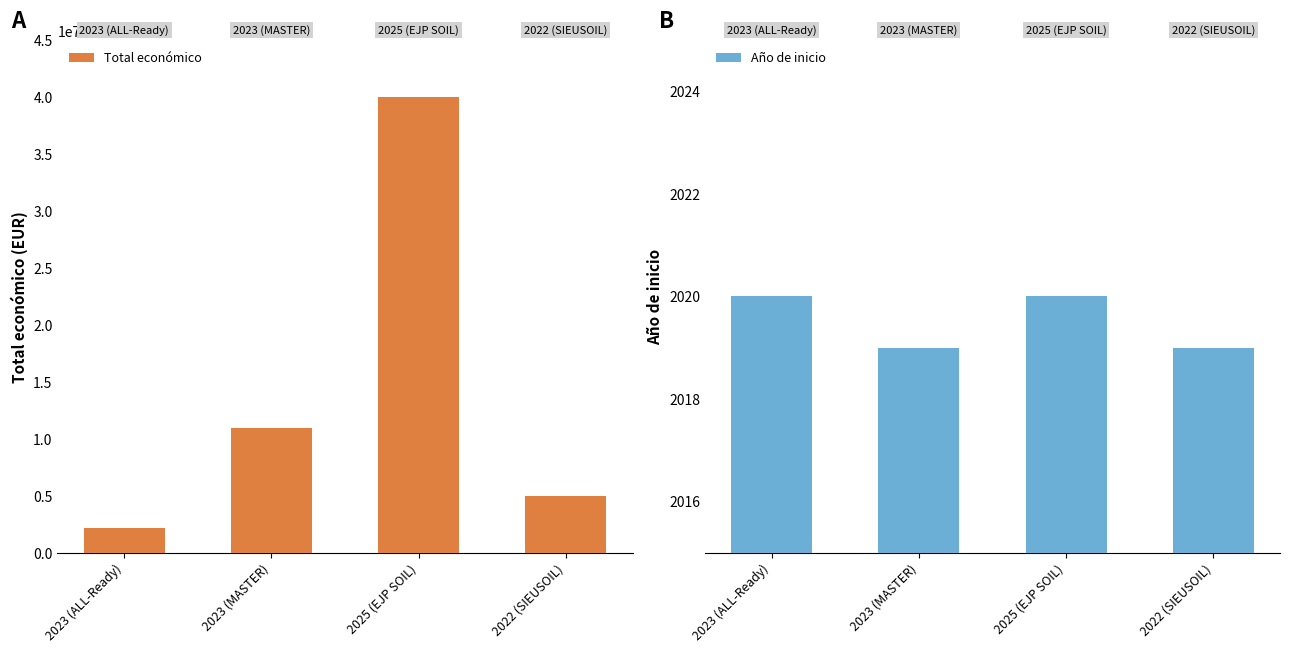

What is the difference between the maximum and second lowest values in the Total económico series?

35014525